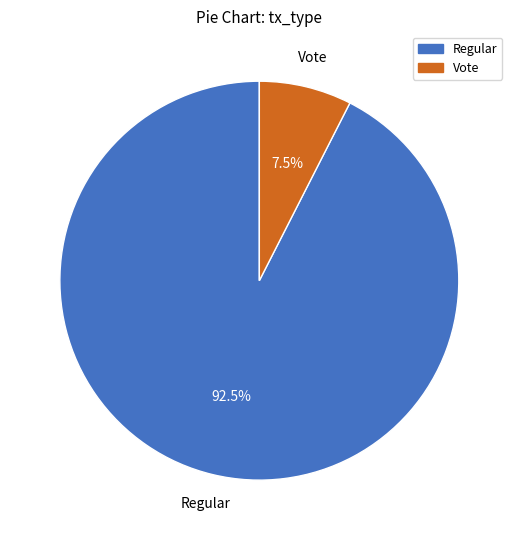

Which slice is the largest?

Regular